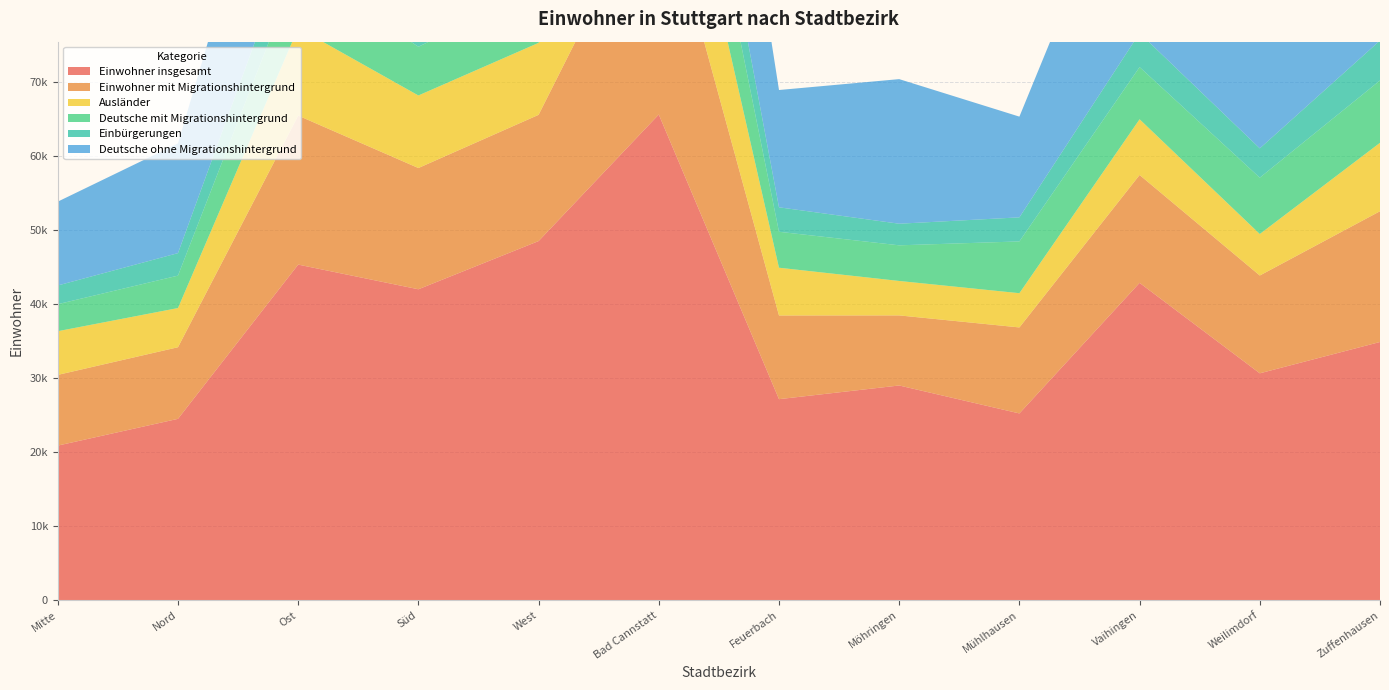

Reading left to right, extract all data points from this chart.

Einwohner insgesamt: Mitte=20876	Nord=24491	Ost=45326	Süd=41993	West=48503	Bad Cannstatt=65598	Feuerbach=27149	Möhringen=28997	Mühlhausen=25222	Vaihingen=42860	Weilimdorf=30642	Zuffenhausen=34873
Einwohner mit Migrationshintergrund: Mitte=9551	Nord=9673	Ost=20123	Süd=16378	West=17052	Bad Cannstatt=32216	Feuerbach=11305	Möhringen=9466	Mühlhausen=11617	Vaihingen=14571	Weilimdorf=13211	Zuffenhausen=17661
Ausländer: Mitte=5902	Nord=5293	Ost=11839	Süd=9799	West=9722	Bad Cannstatt=18528	Feuerbach=6450	Möhringen=4652	Mühlhausen=4624	Vaihingen=7525	Weilimdorf=5603	Zuffenhausen=9243
Deutsche mit Migrationshintergrund: Mitte=3649	Nord=4380	Ost=8284	Süd=6579	West=7330	Bad Cannstatt=13688	Feuerbach=4855	Möhringen=4814	Mühlhausen=6993	Vaihingen=7046	Weilimdorf=7608	Zuffenhausen=8418
Einbürgerungen: Mitte=2527	Nord=3038	Ost=5871	Süd=4845	West=5366	Bad Cannstatt=9439	Feuerbach=3304	Möhringen=2918	Mühlhausen=3251	Vaihingen=4595	Weilimdorf=3962	Zuffenhausen=5395
Deutsche ohne Migrationshintergrund: Mitte=11325	Nord=14818	Ost=25203	Süd=25615	West=31451	Bad Cannstatt=33382	Feuerbach=15844	Möhringen=19531	Mühlhausen=13605	Vaihingen=28289	Weilimdorf=17431	Zuffenhausen=17212